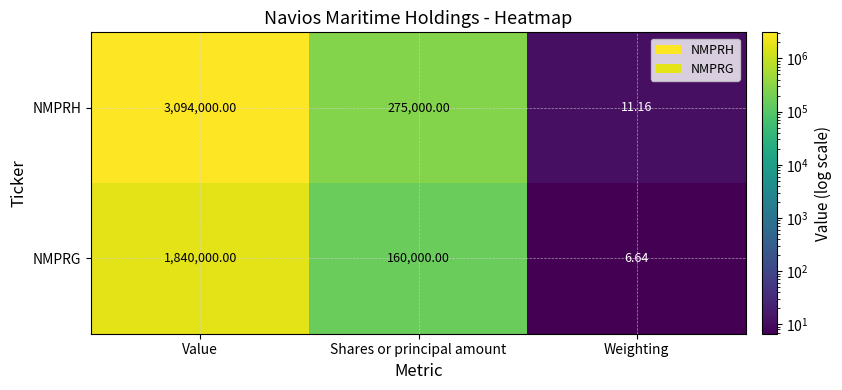

List the labels in order of NMPRH value, largest first.

Value, Shares or principal amount, Weighting